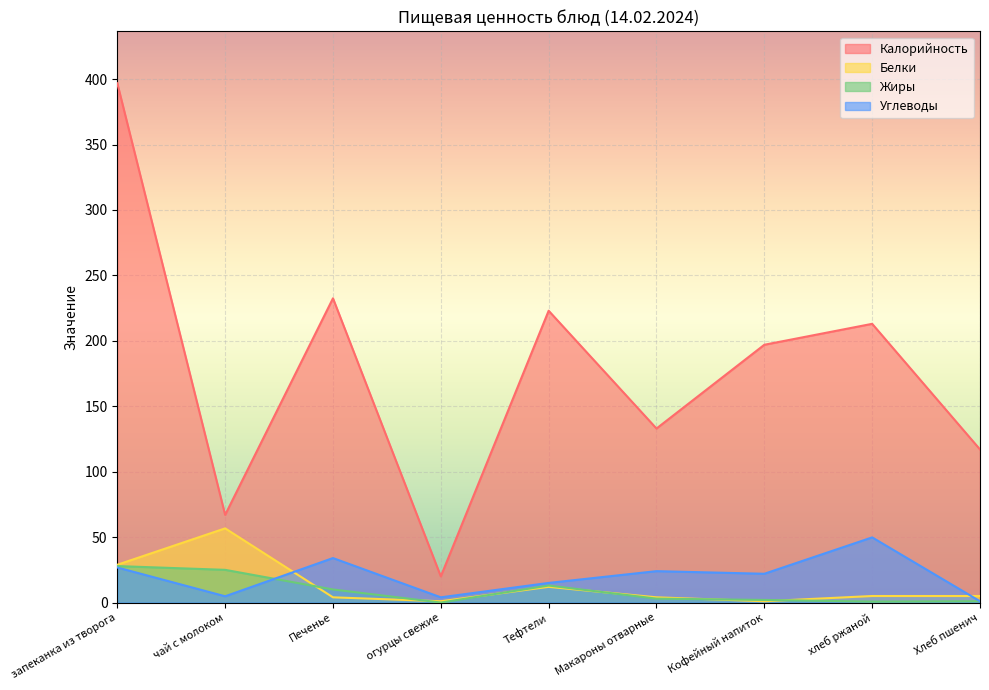

Reading left to right, extract all data points from this chart.

Калорийность: 396.8	67.0	232.5	20.0	223.0	133.0	197.0	213.0	117.0
Белки: 28.9	56.7	4.0	1.0	12.0	4.0	1.0	5.0	5.0
Жиры: 27.9	25.0	10.0	0.0	13.0	3.0	2.0	0.7	1.0
Углеводы: 26.8	4.8	34.0	4.0	15.0	24.0	22.0	49.8	1.0